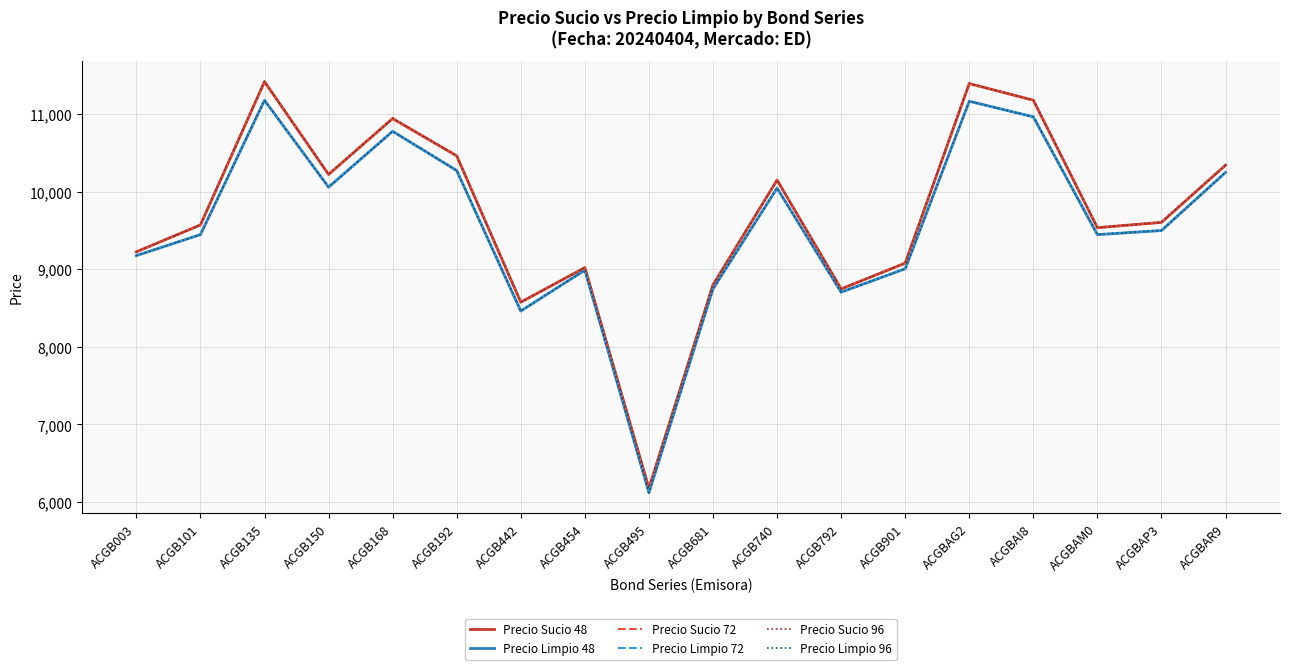

True or false: Precio Sucio 72 has a value of 6176.7 at ACGB495.

True